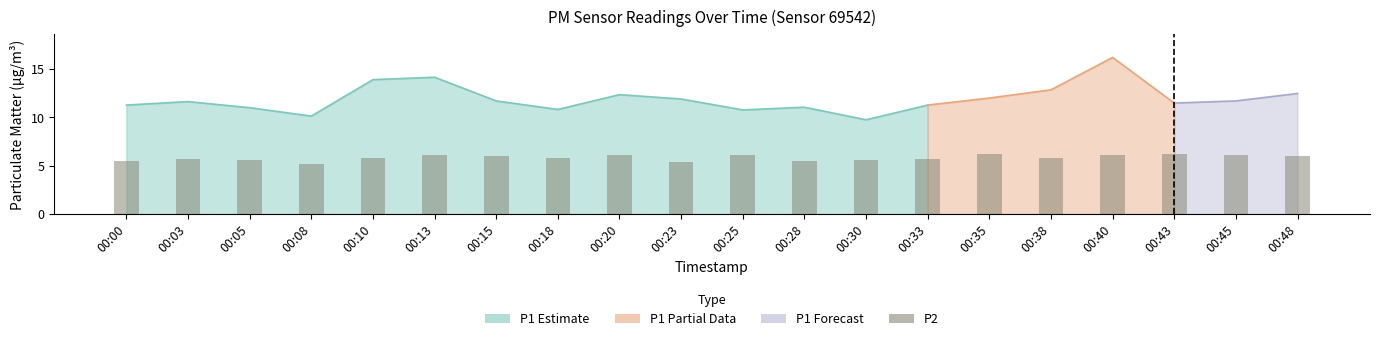

Reading right to left, extract all data points from this chart.

6.0	6.1	6.2	6.2	5.8	6.2	5.7	5.6	5.5	6.2	5.4	6.1	5.8	6.0	6.1	5.8	5.2	5.6	5.7	5.5